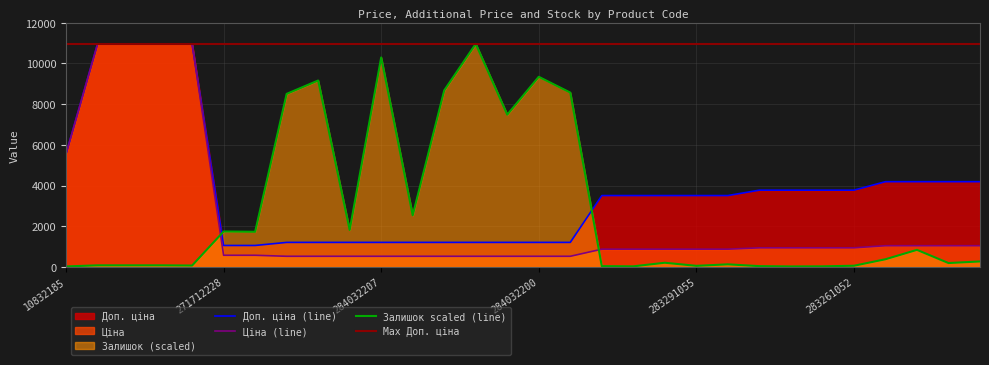

At which category does Залишок reach its first local peak?

271712228